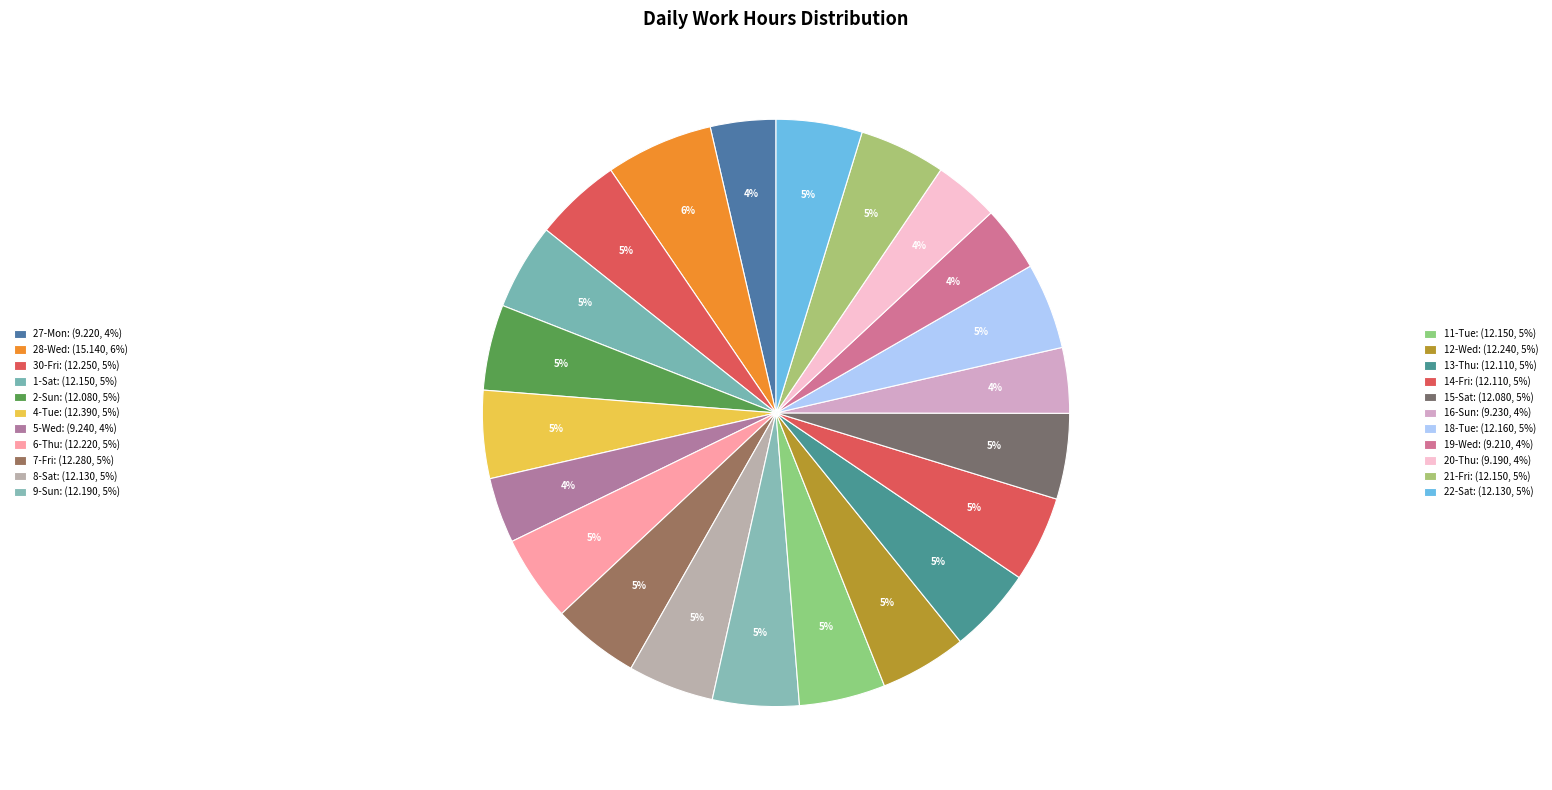

Count the number of slices in the pie.

22